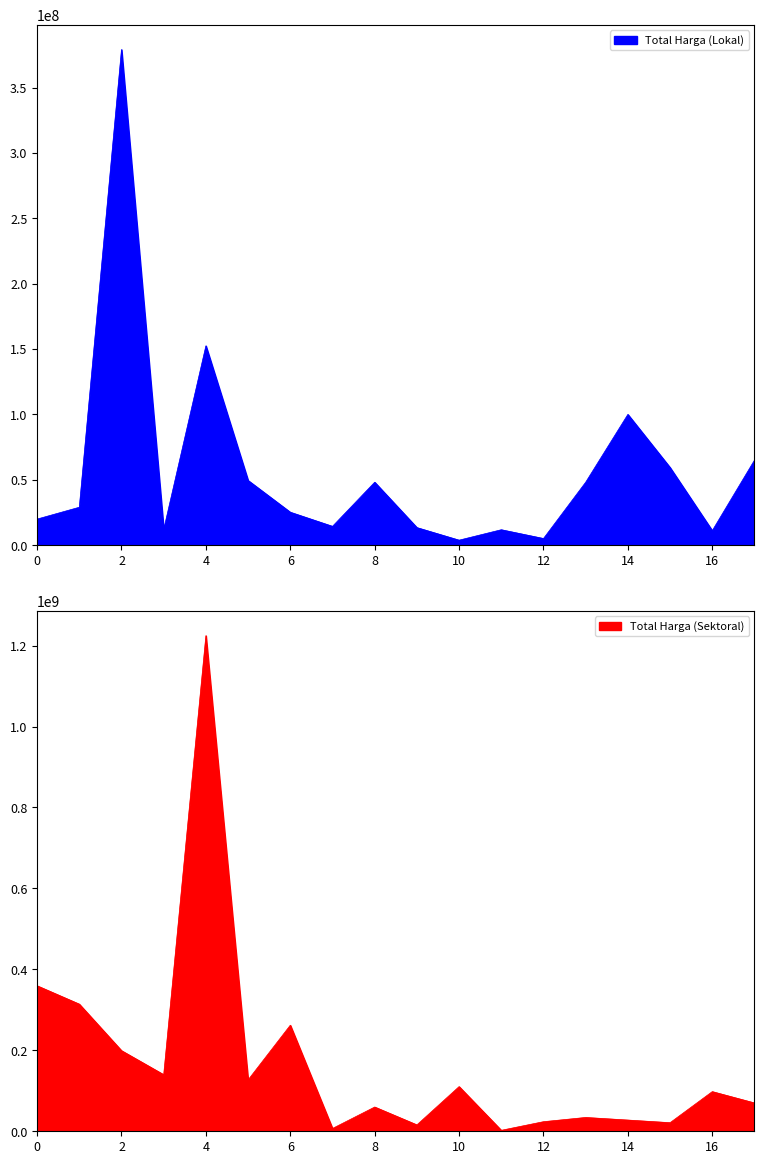

Reading left to right, extract all data points from this chart.

Total Harga (Lokal): 19950000	29000000	379075000	12000000	152477000	49478000	25200000	14400000	48140000	13442000	3825000	11800000	5093000	48140000	100000000	59375000	11100000	65000000
Total Harga (Sektoral): 359500000	314121780	199200000	139800000	1224682000	127000000	262118150	6936000	59935000	15787200	110389990	2395750	23680800	34132505	27720000	21231000	98000000	70000000